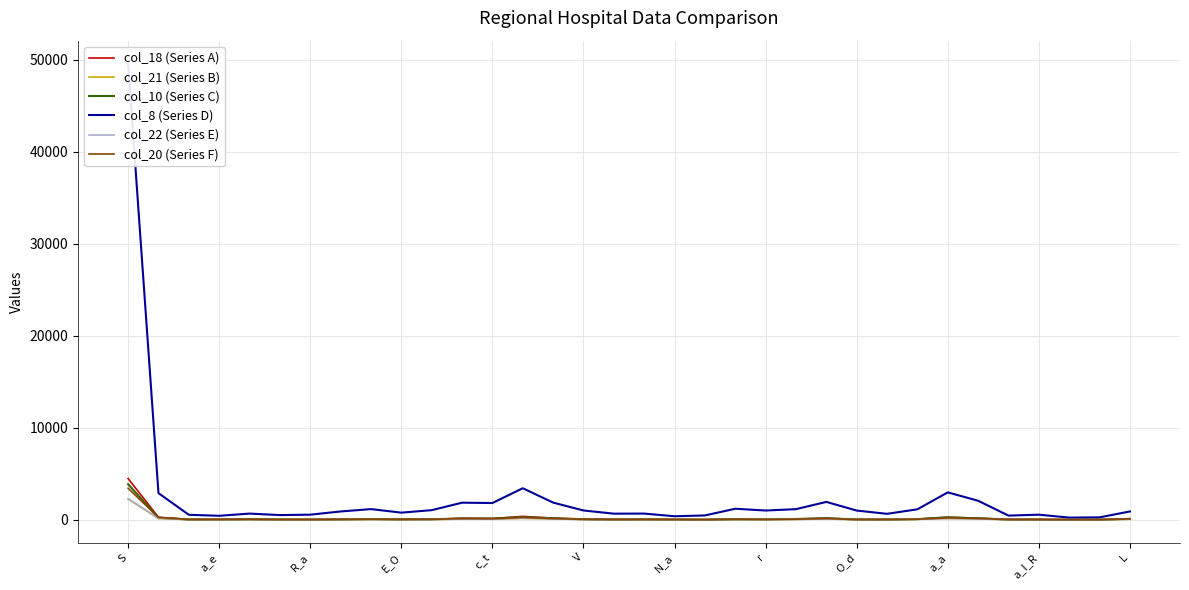

Rank the series by their maximum value, from highest to lowest.

col_8 (Series D), col_18 (Series A), col_10 (Series C), col_20 (Series F), col_22 (Series E), col_21 (Series B)